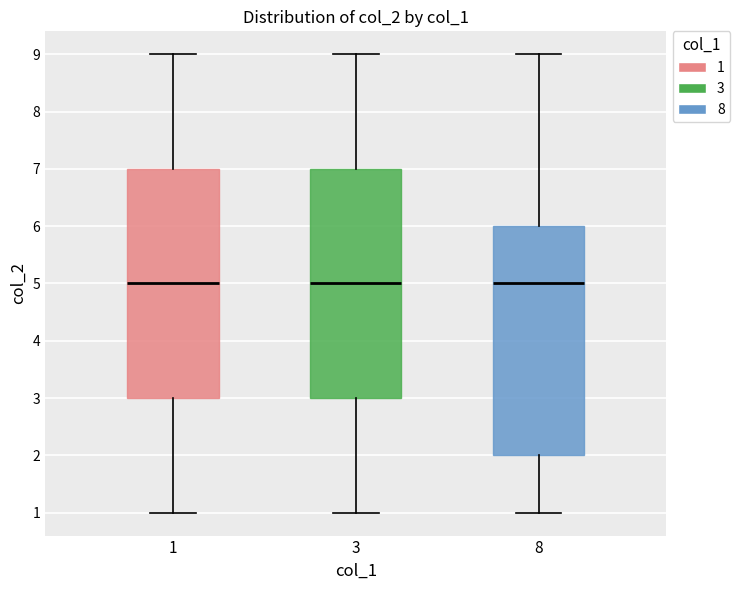

Reading left to right, read every box against the y-axis: the position of its median line, the range the box covers, and the ends of its whiskers. The values are not printed on the chart, so give them approximately, as read against the axis.

1: median 5, box 3 to 7, whiskers 1 to 9
3: median 5, box 3 to 7, whiskers 1 to 9
8: median 5, box 2 to 6, whiskers 1 to 9